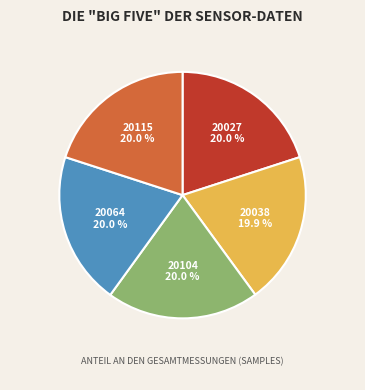

Is there any slice that represents more than half of the pie?

No